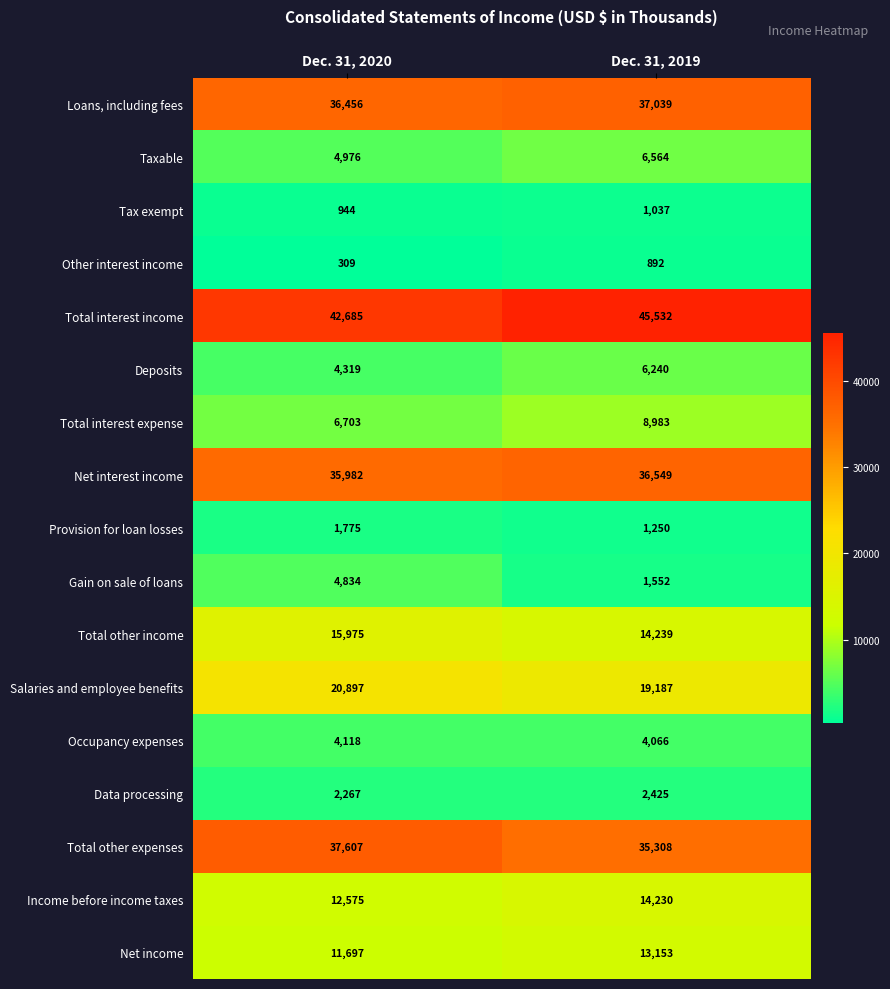

Rank the series at Dec. 31, 2020 from lowest to highest value.

Other interest income, Tax exempt, Provision for loan losses, Data processing, Occupancy expenses, Deposits, Gain on sale of loans, Taxable, Total interest expense, Net income, Income before income taxes, Total other income, Salaries and employee benefits, Net interest income, Loans, including fees, Total other expenses, Total interest income